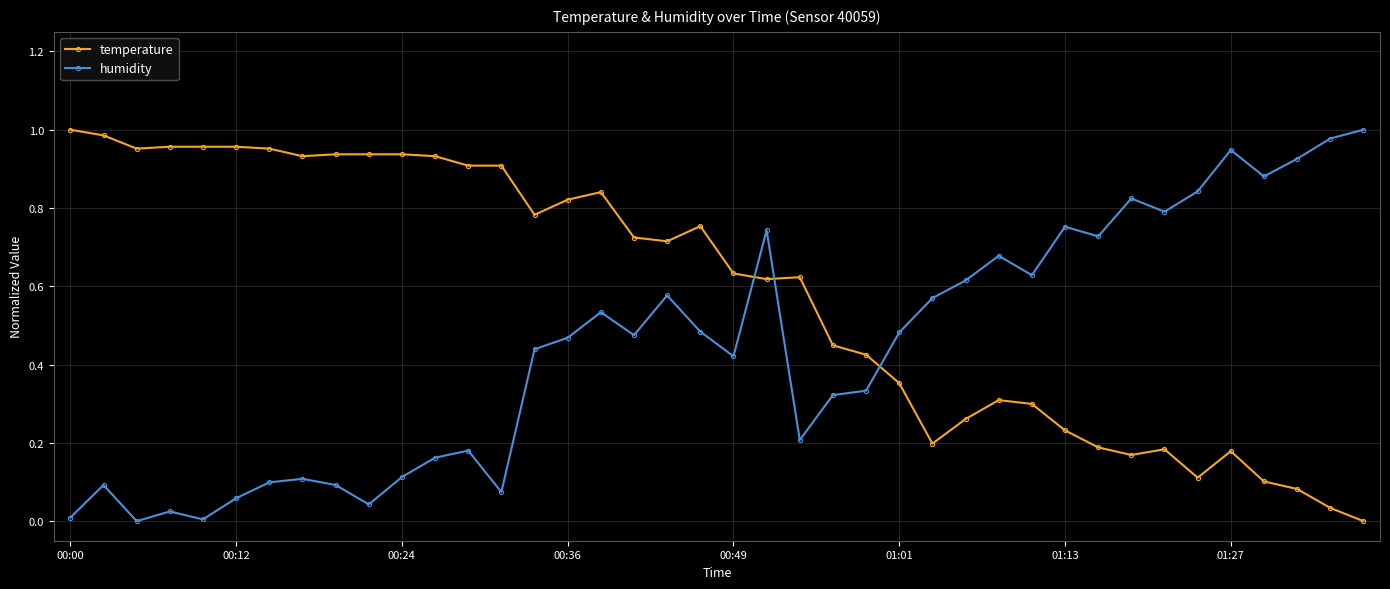

Is this an area chart (filled region under the line)?

No